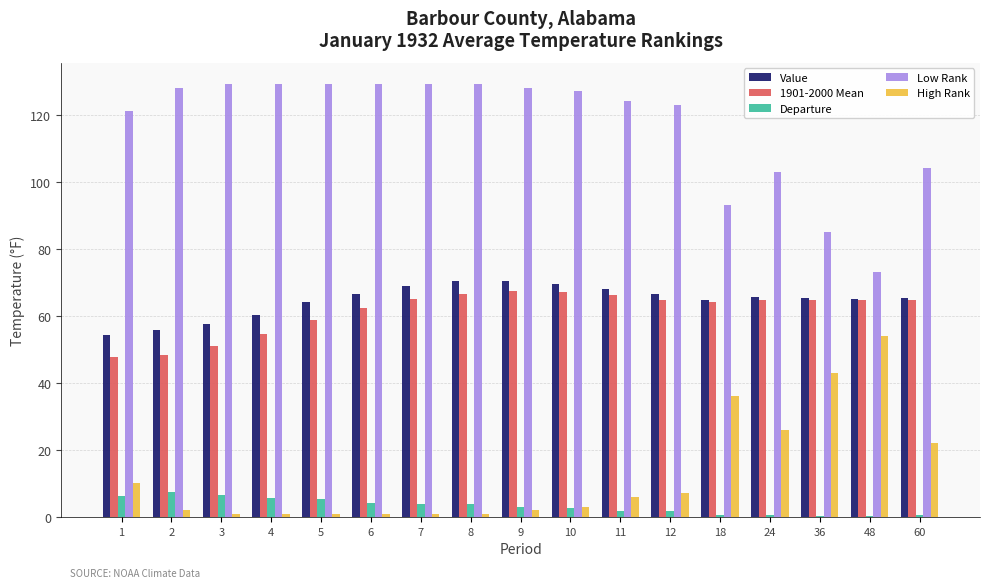

What is the sum of all Departure values?

55.4